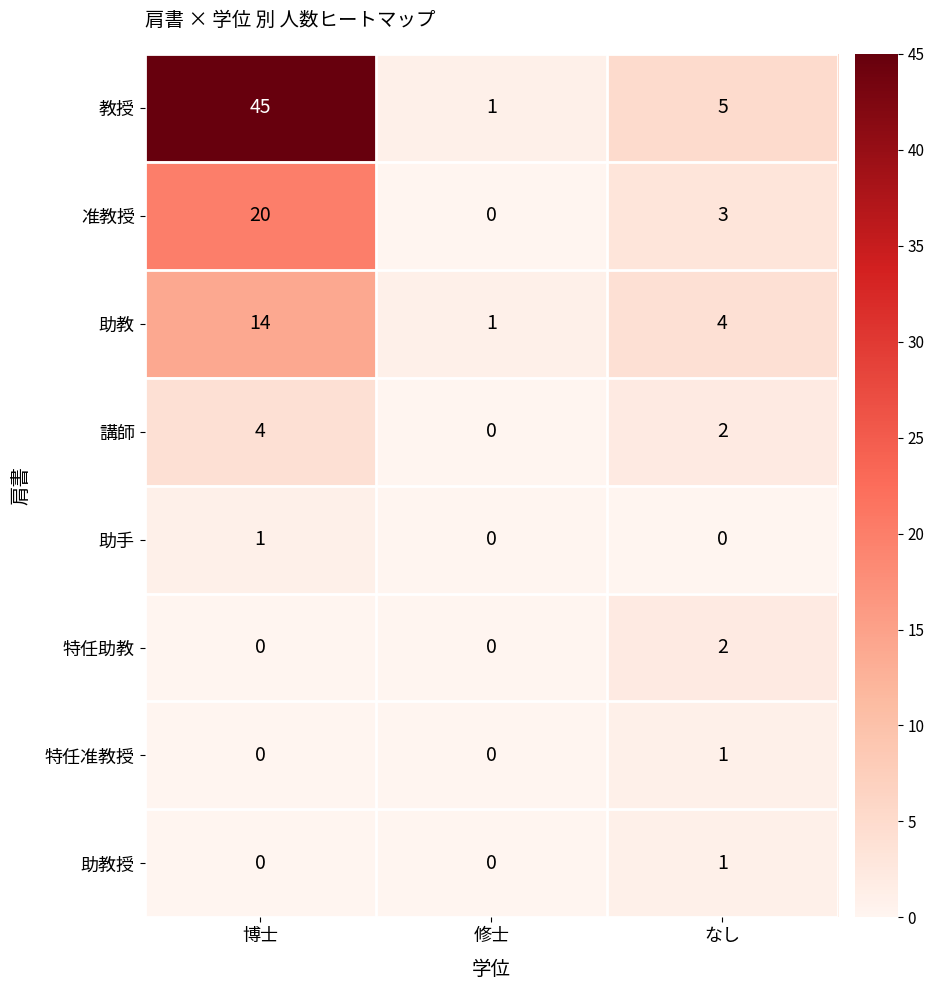

What is the sum of all 准教授 values?

23